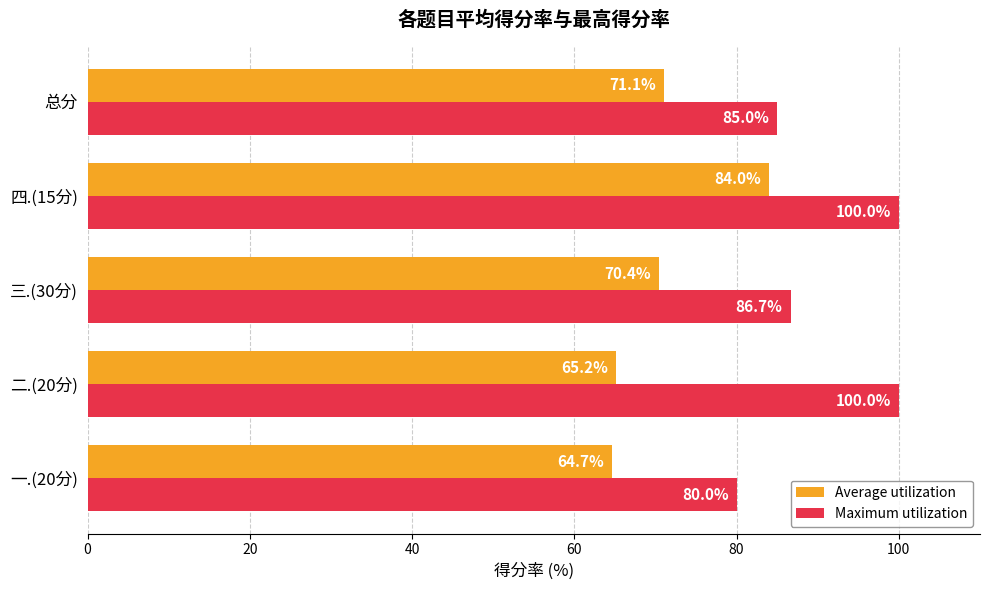

What is the spread (max minus min) of values at 一.(20分)?

15.3